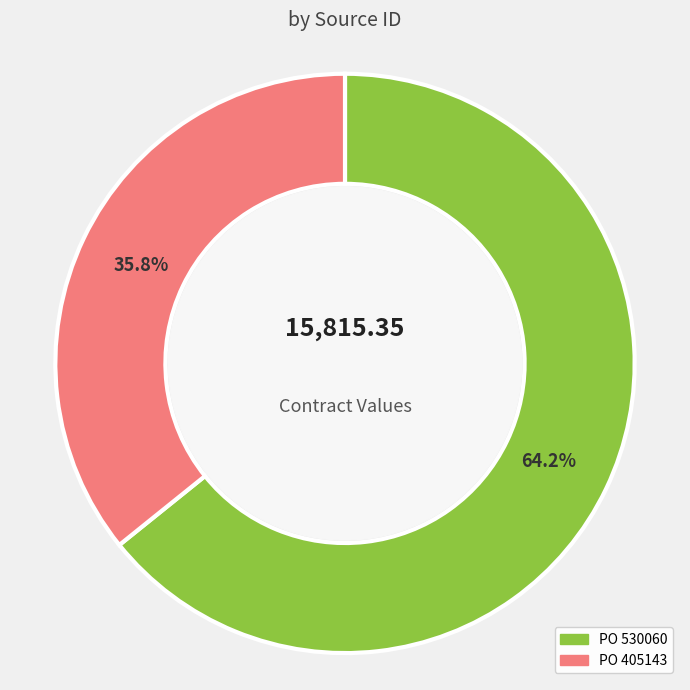

Which category accounts for the majority?

PO 530060